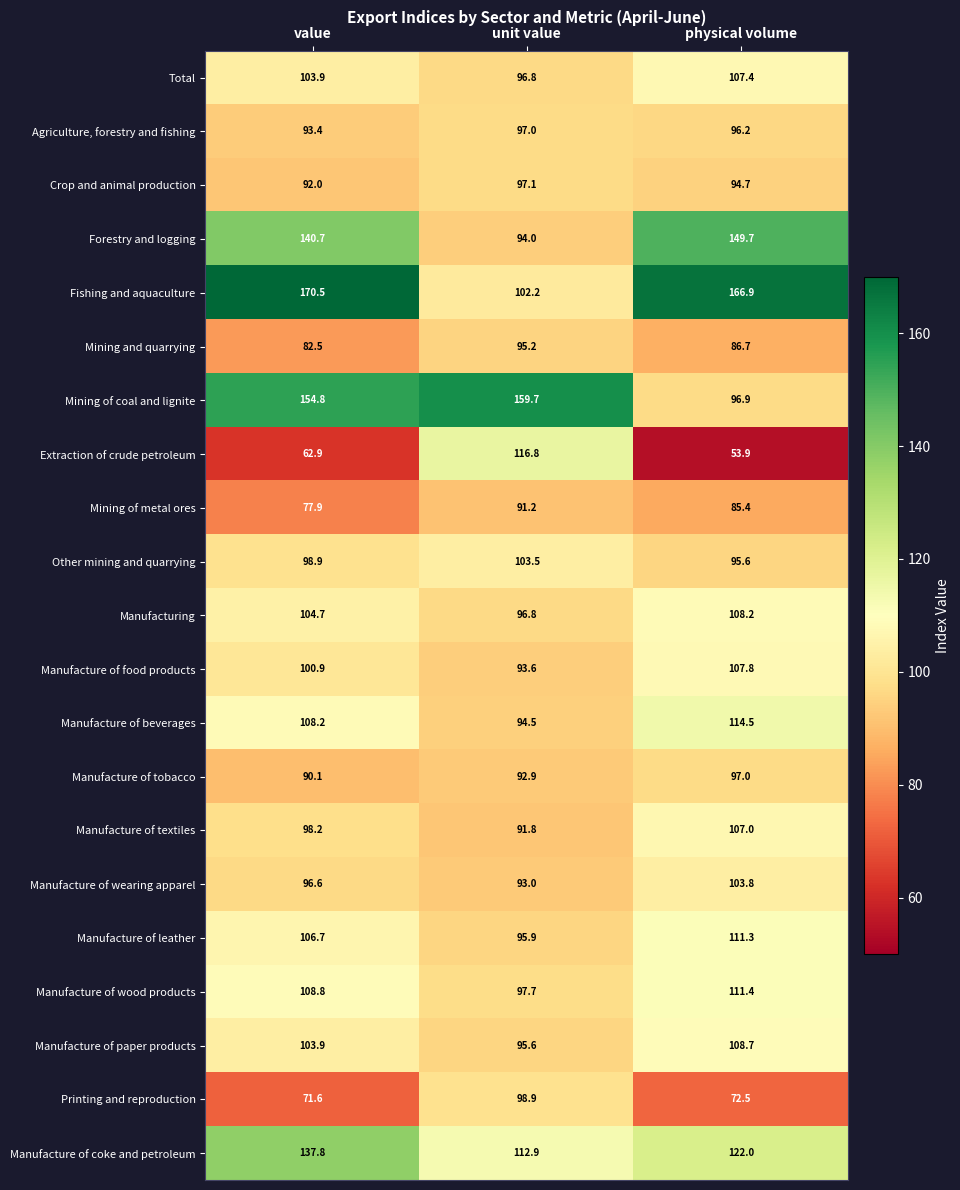

Which category has the highest value in the Manufacture of coke and petroleum series?

value